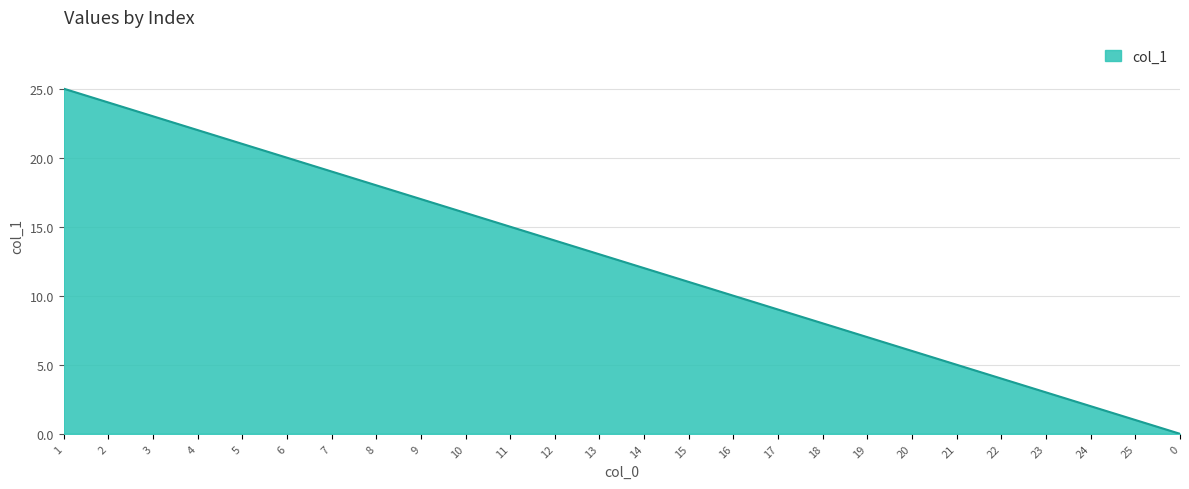

Read the value at 13, to the nearest 10.

10